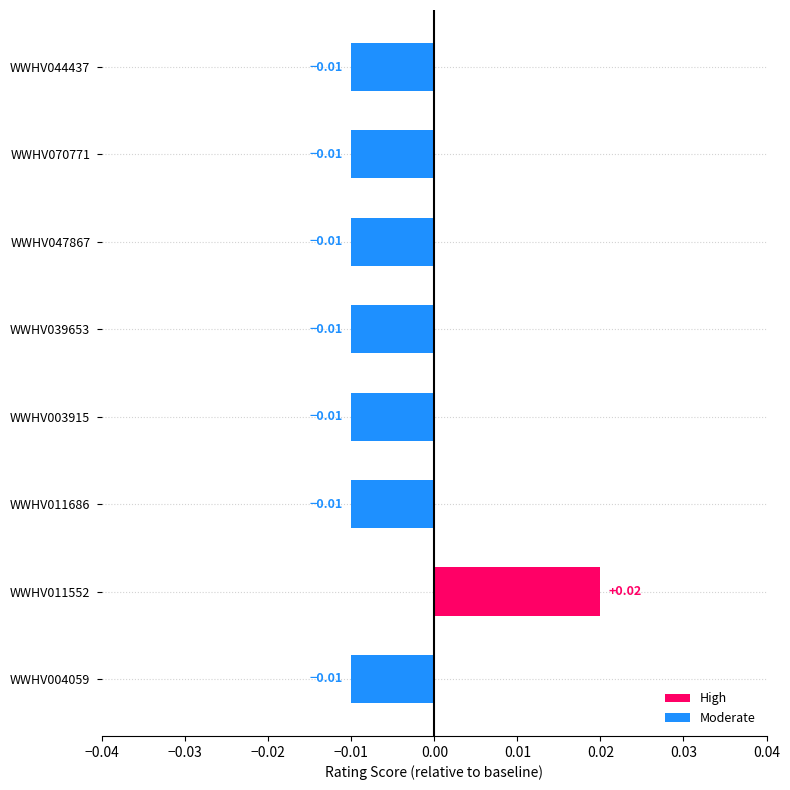

Are the bars horizontal?

Yes